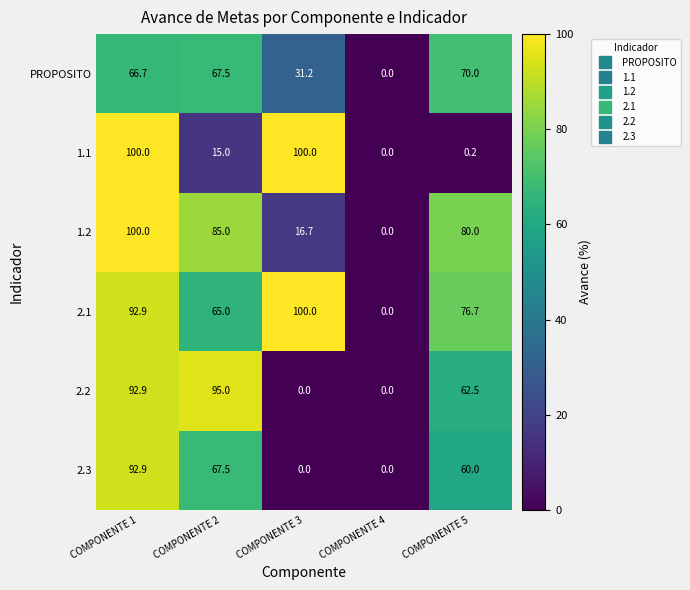

What is the difference between the second highest and minimum values in the PROPOSITO series?

67.5